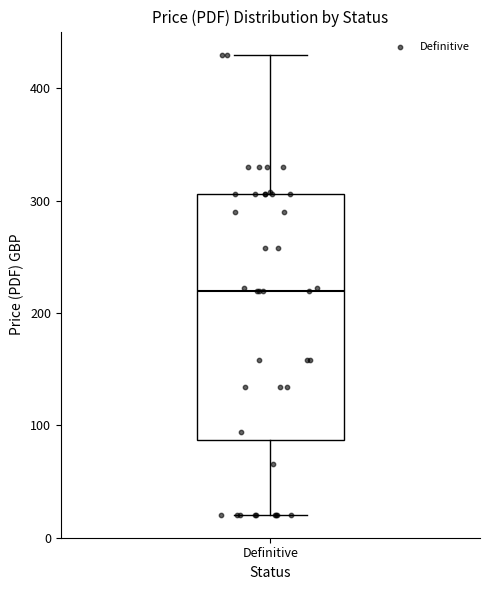

Transcribe this box plot: give where the median line is, the range the box spans, and where the two whiskers end, as read against the y-axis. The values are not printed on the chart, so give them approximately, as read against the axis.

median 220, box 90 to 310, whiskers 20 to 430